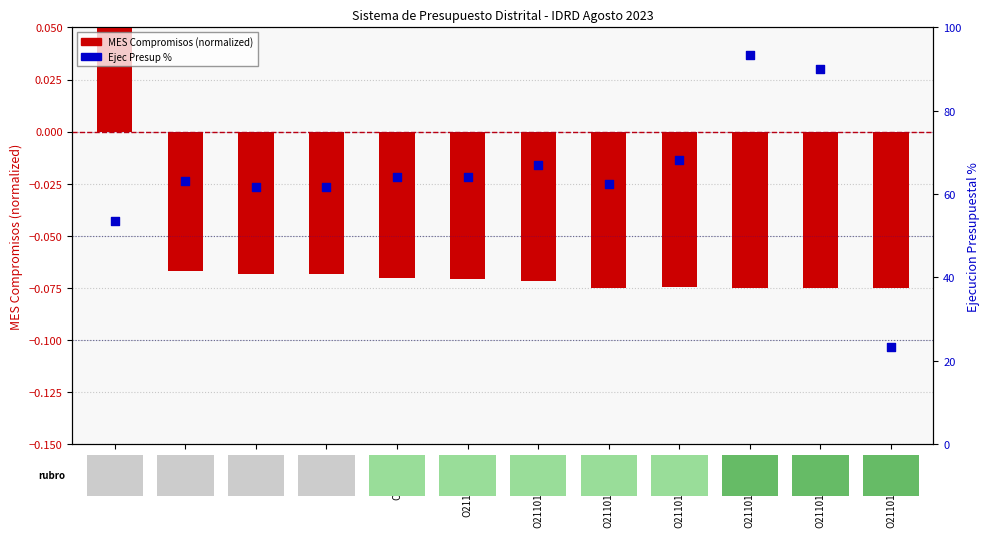

Is the value of MES Compromisos at O2110101 greater than the value of Ejec Presup % at O21101?

No